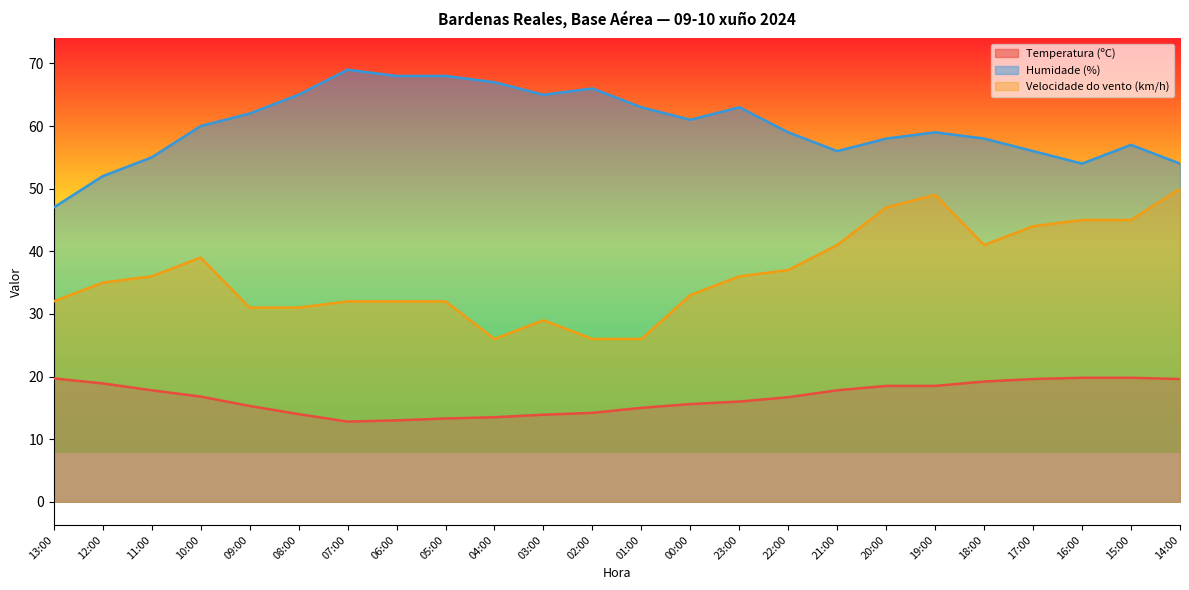

Which label corresponds to the smallest value in the chart?

07:00